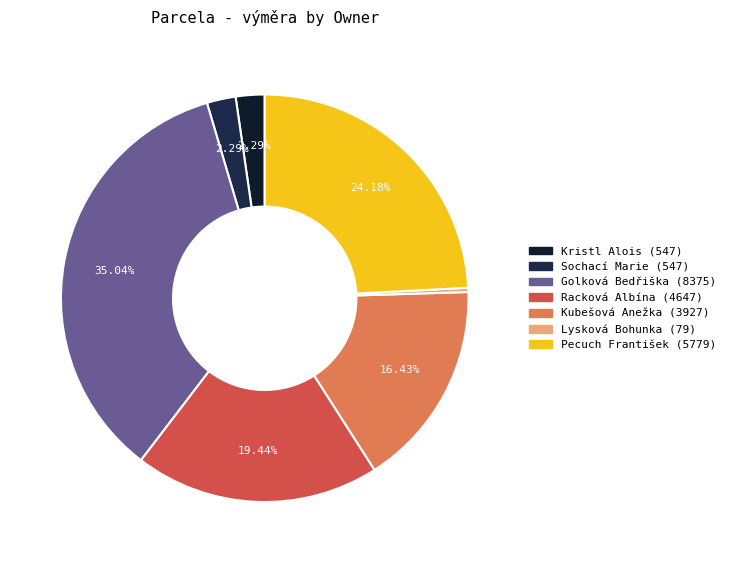

Rank the categories by value from highest to lowest.

Golková Bedřiška, Pecuch František, Racková Albína, Kubešová Anežka, Kristl Alois, Sochací Marie, Lysková Bohunka